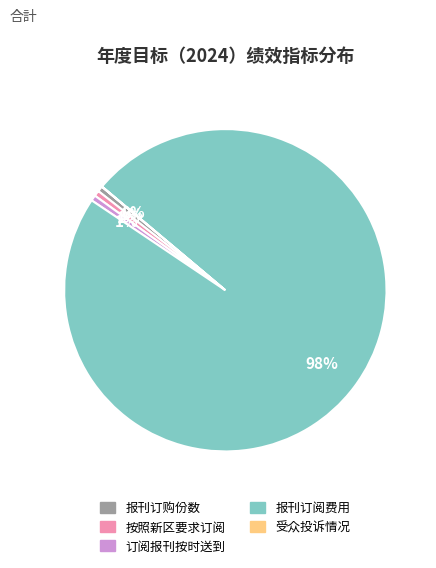

Between 订阅报刊按时送到 and 报刊订阅费用, which is larger?

报刊订阅费用